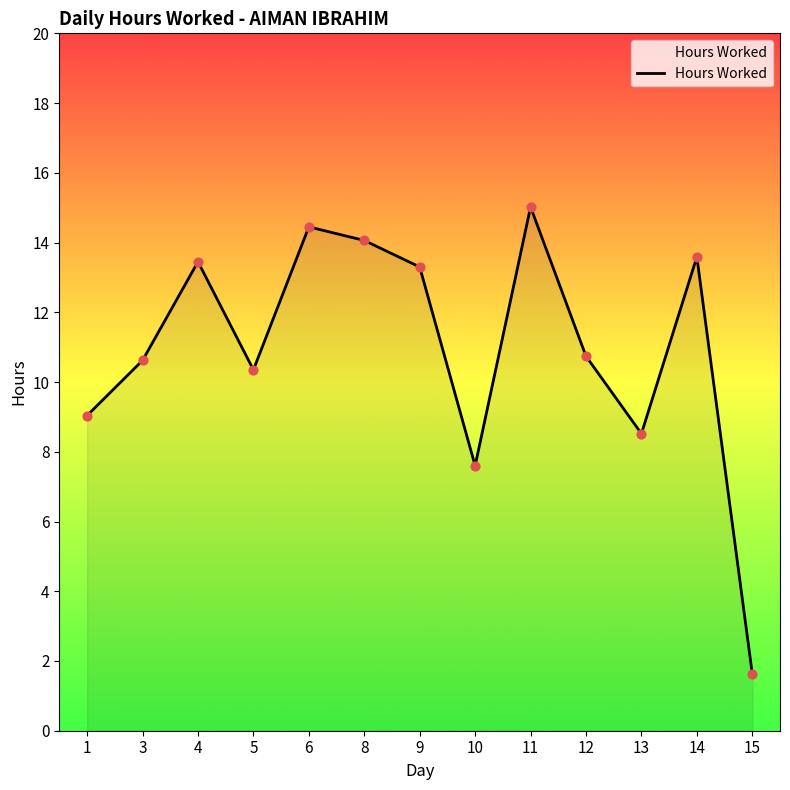

Which has a higher value, 15 or 14?

14